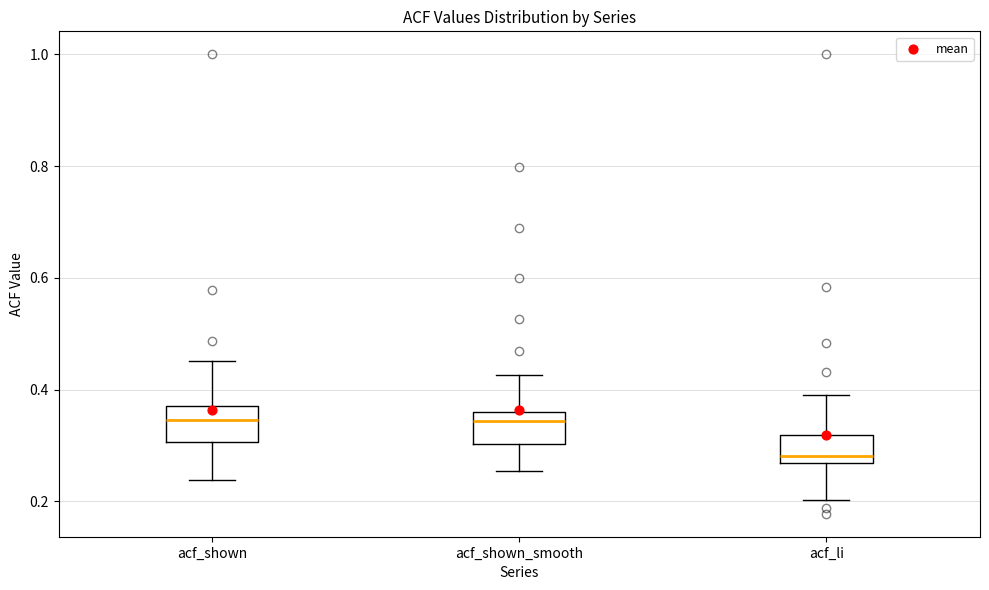

Where does the upper whisker of the box for acf_shown end on the y-axis? The values are not printed on the chart, so give them approximately, as read against the axis.

0.46